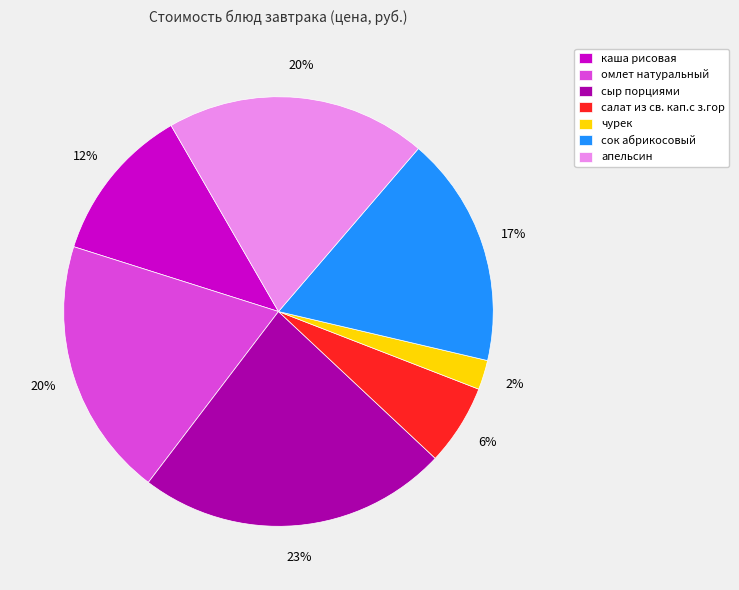

Is it true that сыр порциями is 23% of the pie?

True